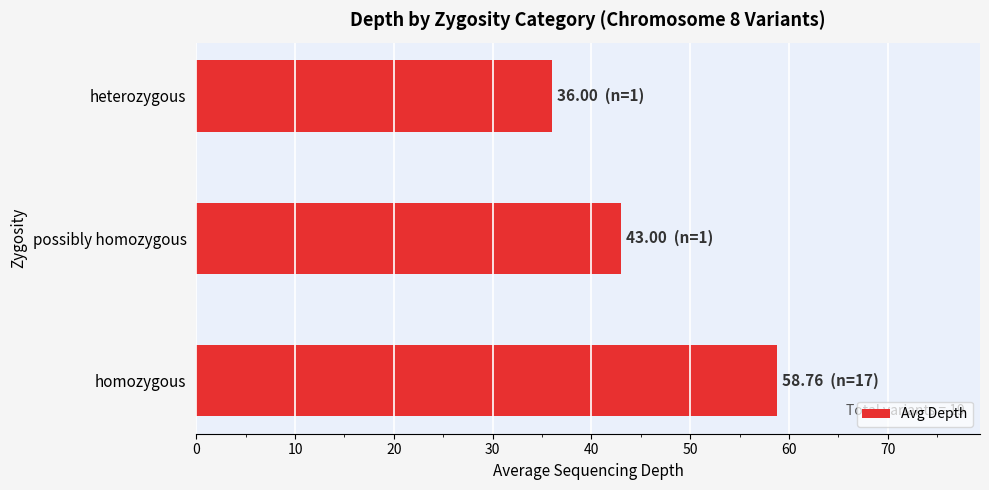

Reading bottom to top, transcribe all the data shown in this chart.

homozygous=58.8	possibly homozygous=43.0	heterozygous=36.0